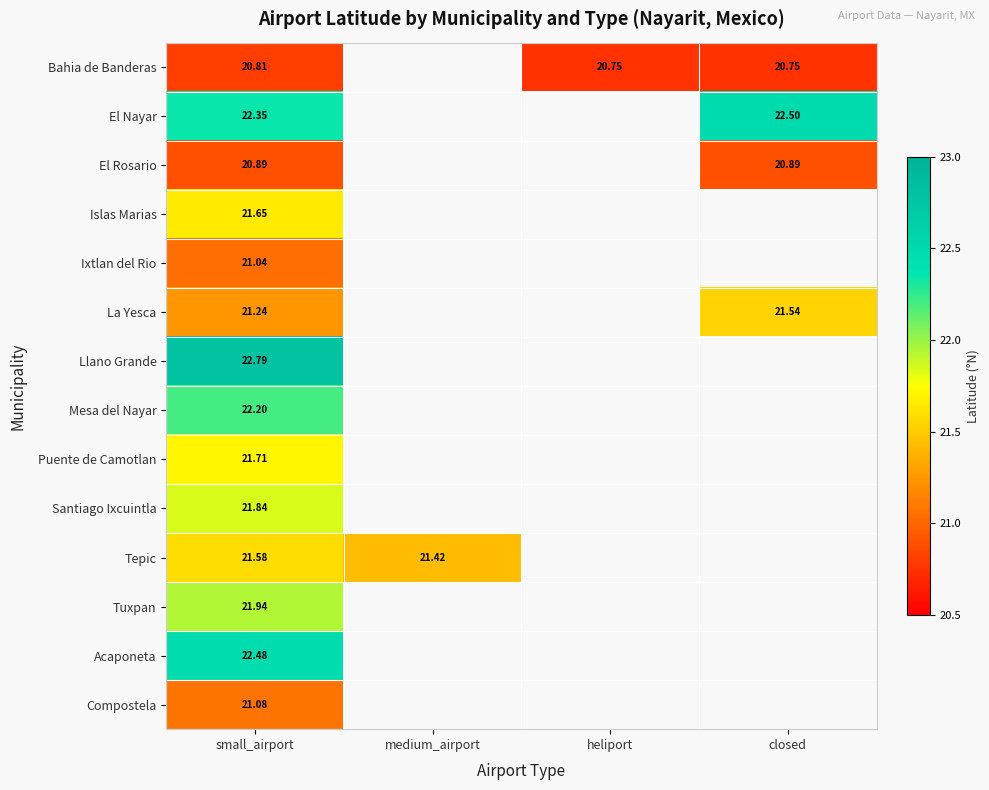

What is the highest value of the La Yesca series?

21.5